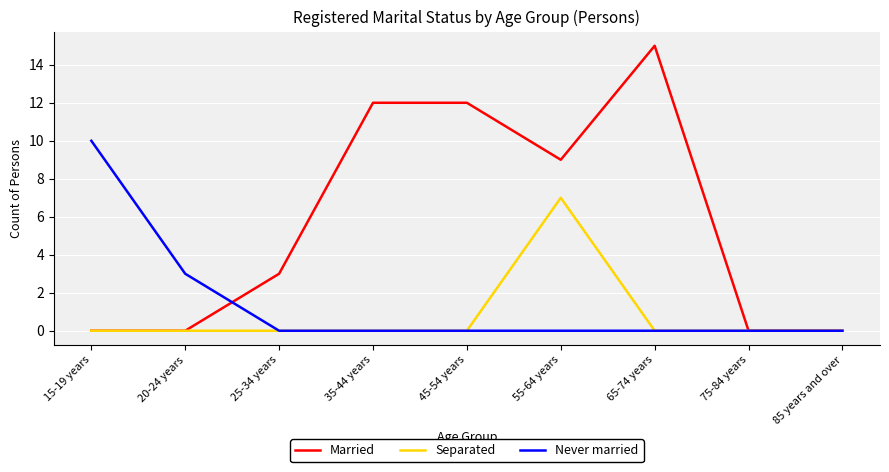

What position from the right is 75-84 years?

2